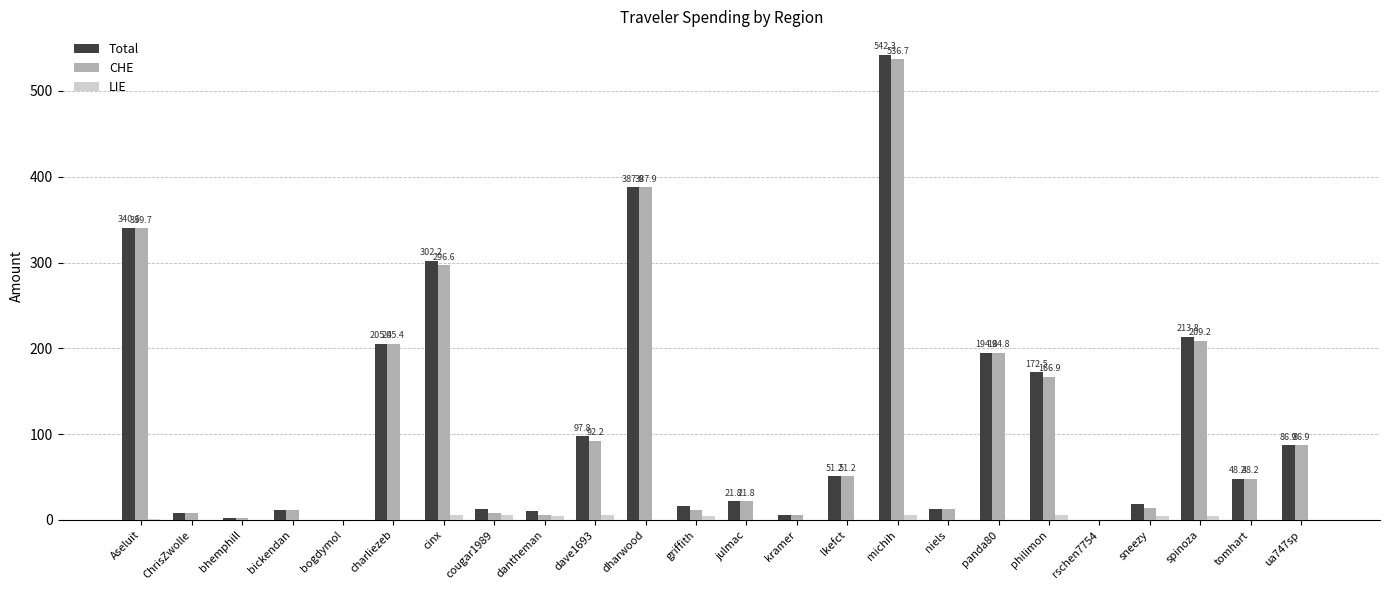

The Total series shows 65.6 at tomhart. True or false?

False